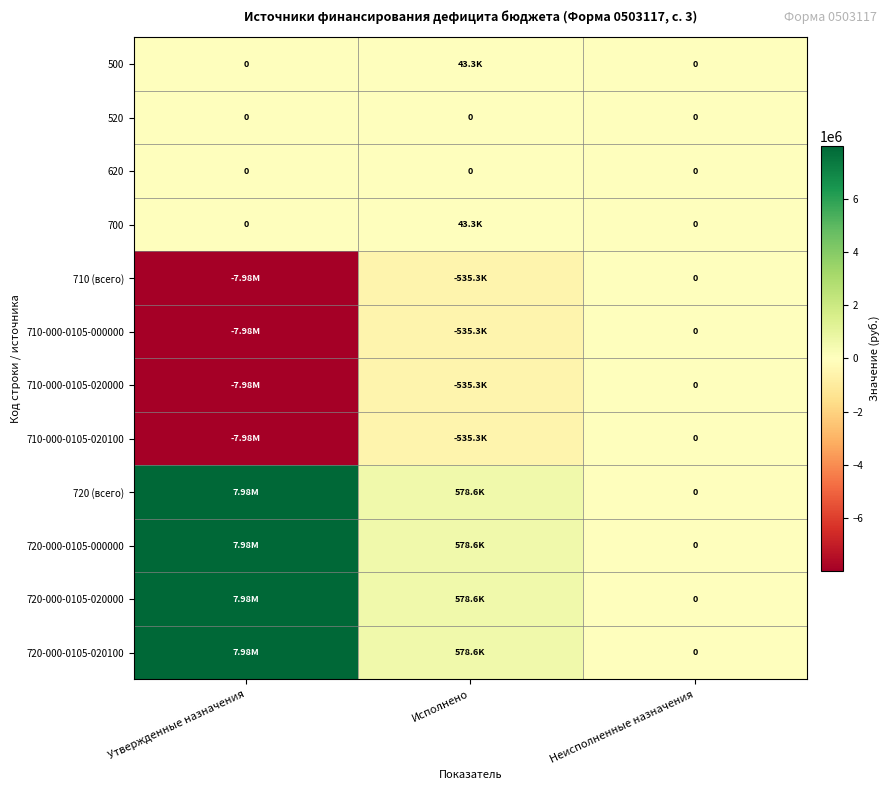

What is the sum of all 720 (всего) values?

8561848.1